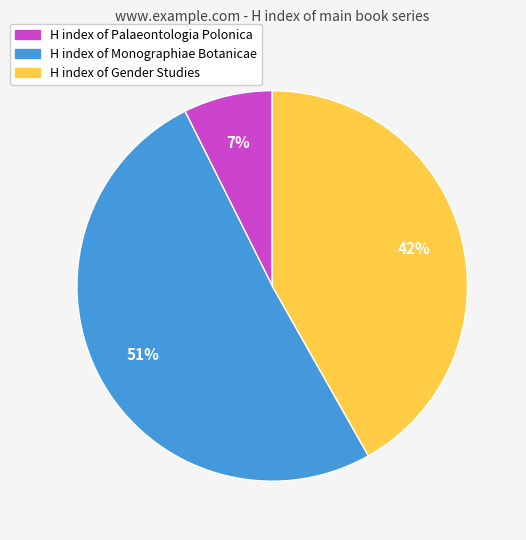

Which slice represents more than half of the pie?

H index of Monographiae Botanicae